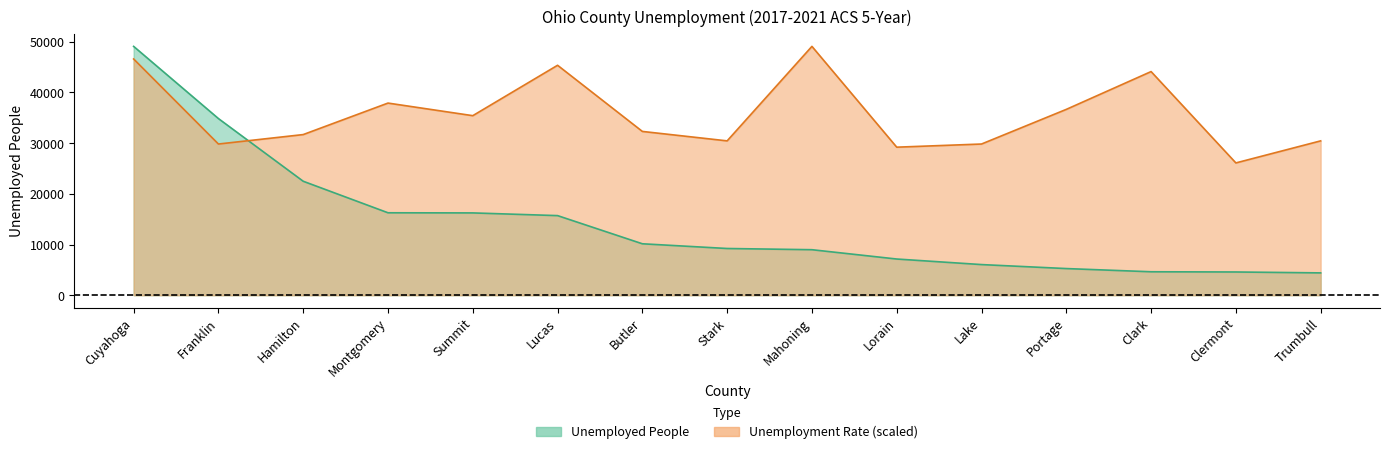

What is the smallest value displayed?

4404.0